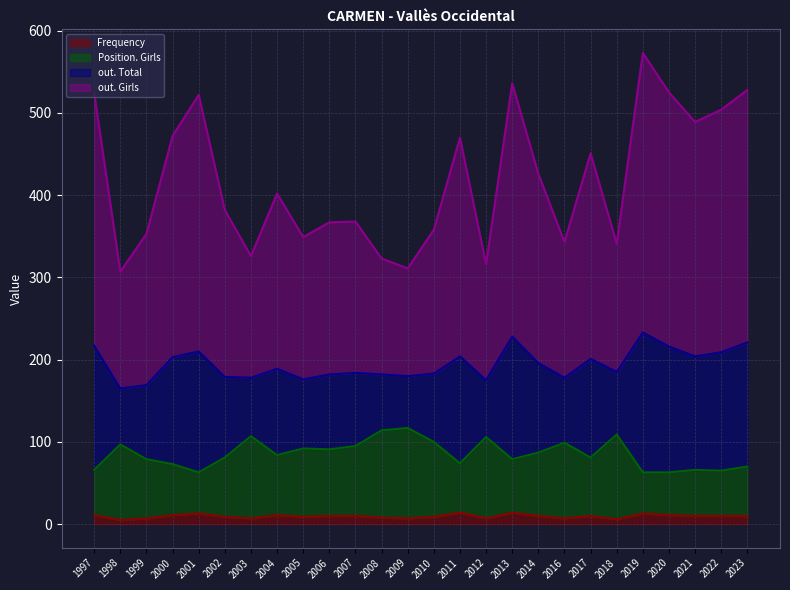

What is the maximum value for Frequency?

14